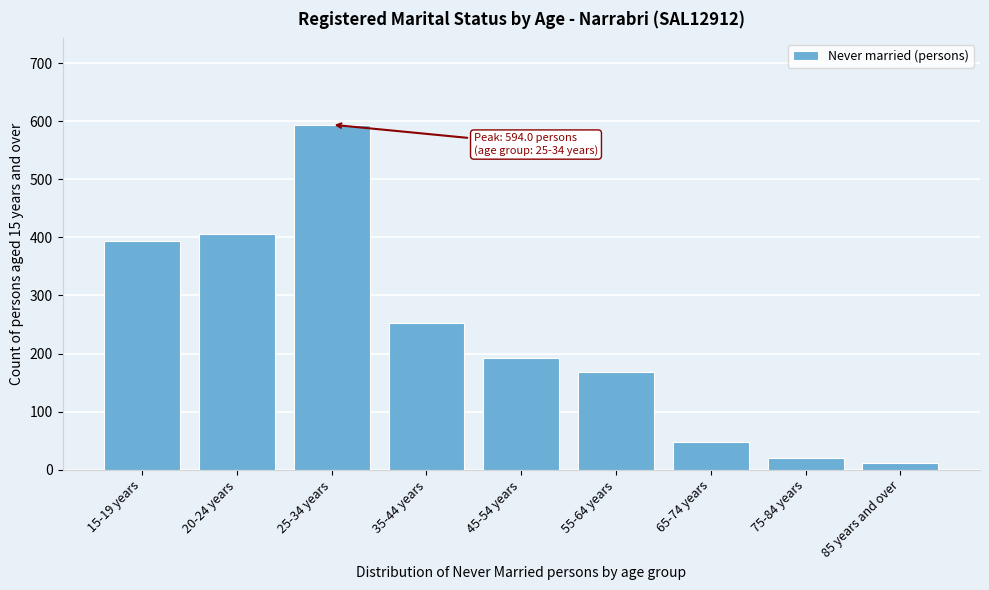

Reading left to right, extract all data points from this chart.

15-19 years=393	20-24 years=406	25-34 years=594	35-44 years=252	45-54 years=192	55-64 years=168	65-74 years=47	75-84 years=21	85 years and over=12